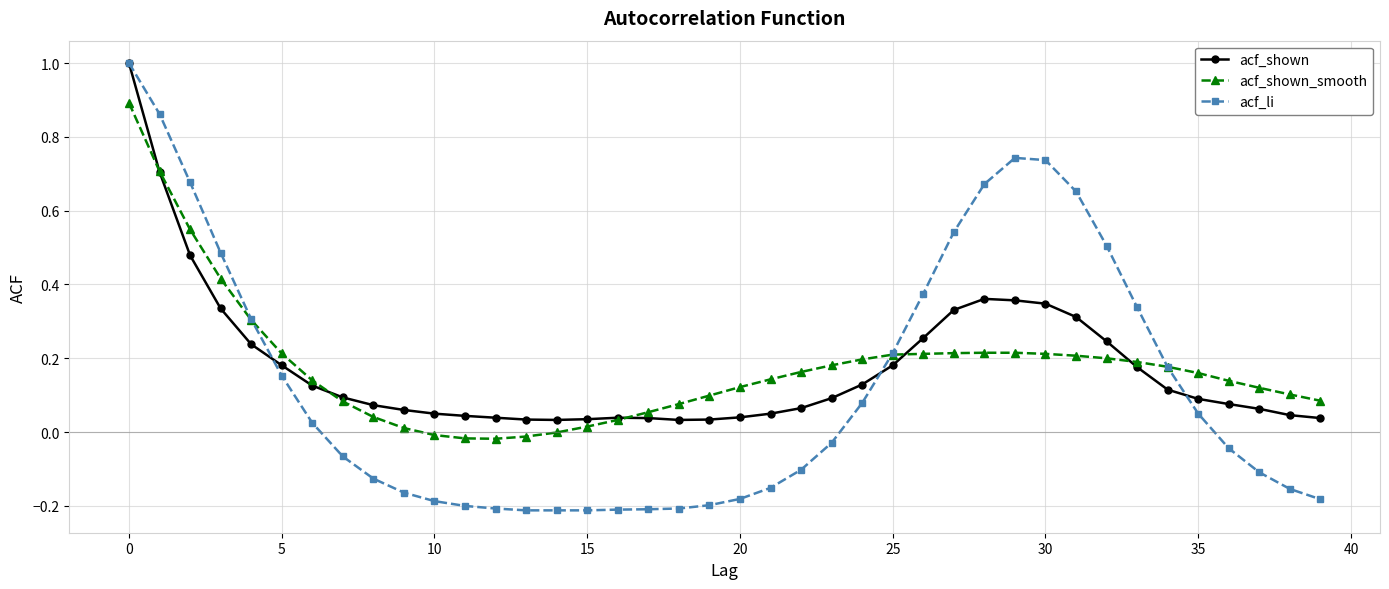

Does the chart have visible grid lines?

Yes